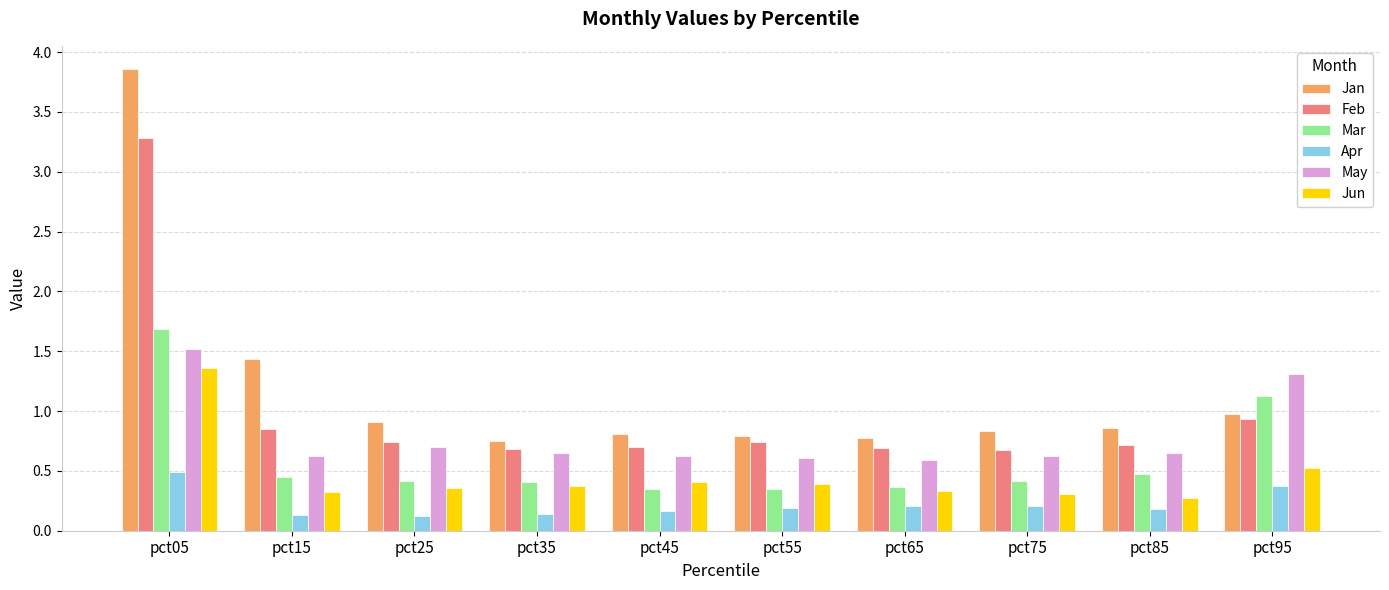

What is the total value across all series at pct85?

3.2